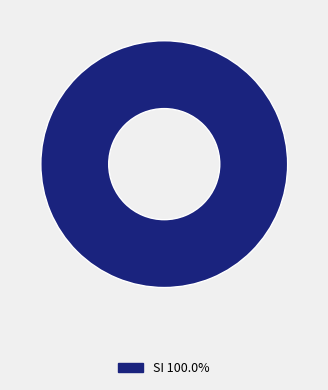

Count the number of slices in the pie.

1